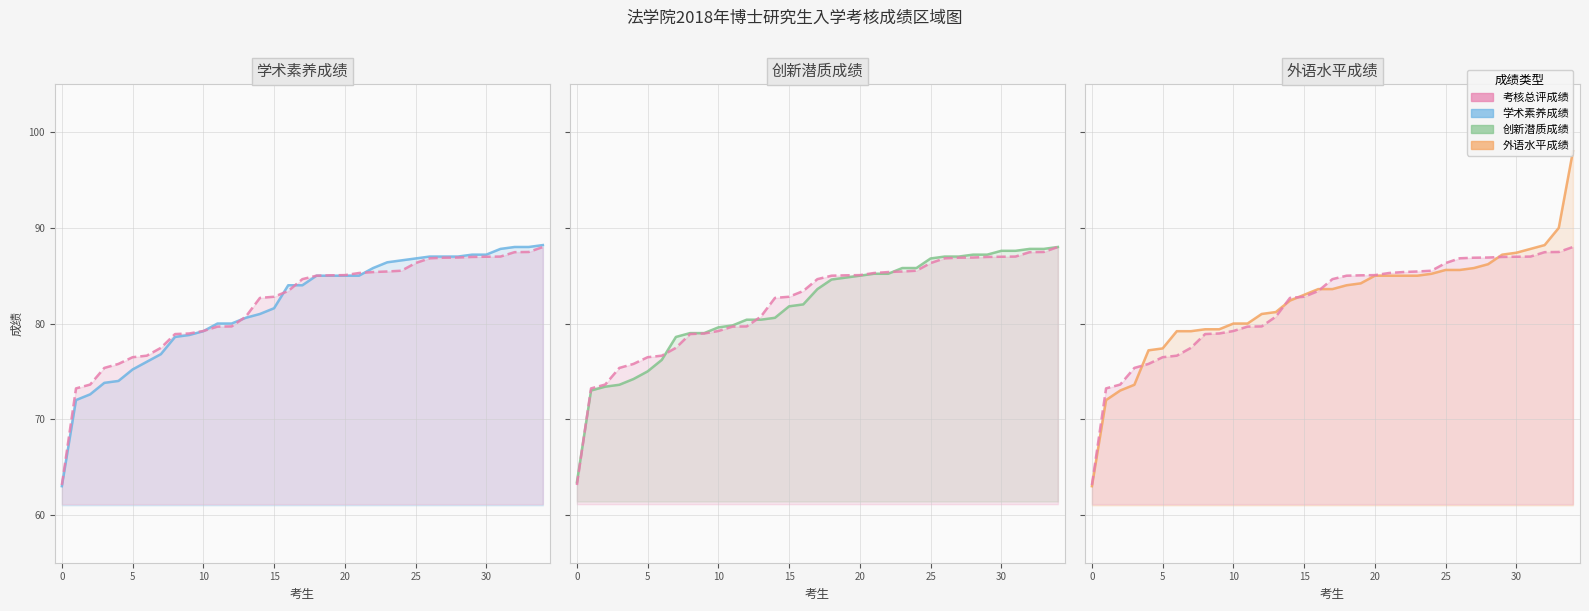

The 考核总评成绩 series shows 85.3 at 21. True or false?

True